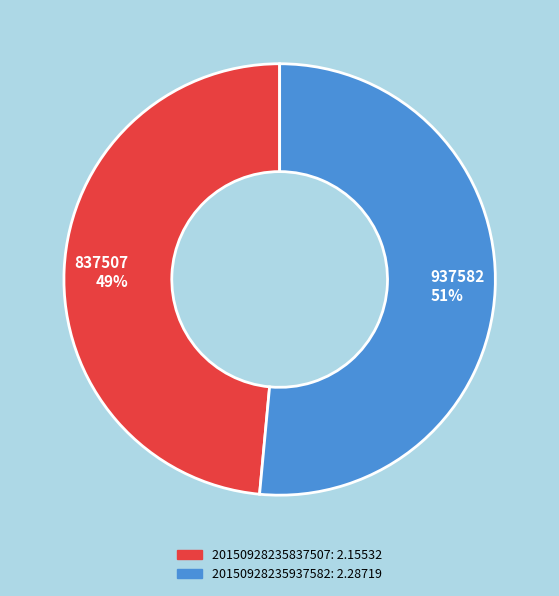

Does any single category account for the majority?

Yes